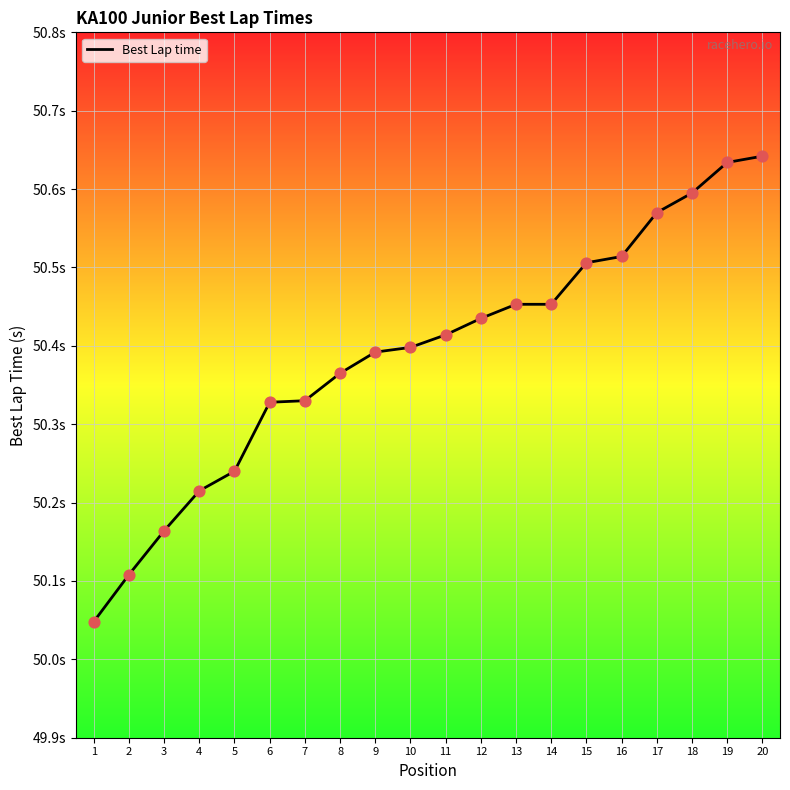

What is the change in value from 2 to 8?

+0.3